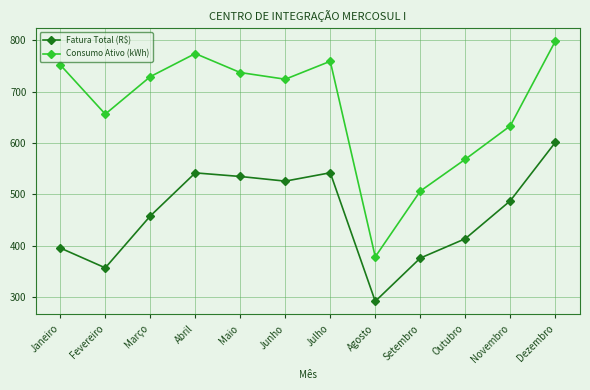

The Fatura Total (R$) series shows 413.2 at Outubro. True or false?

True